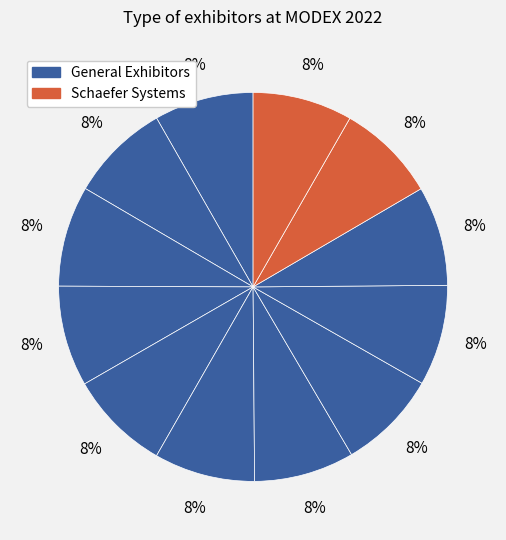

To the nearest percent, what is the average slice percentage?

8%